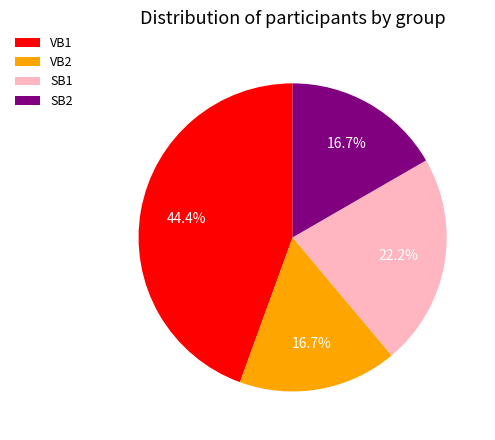

What is the largest slice in the pie chart?

VB1